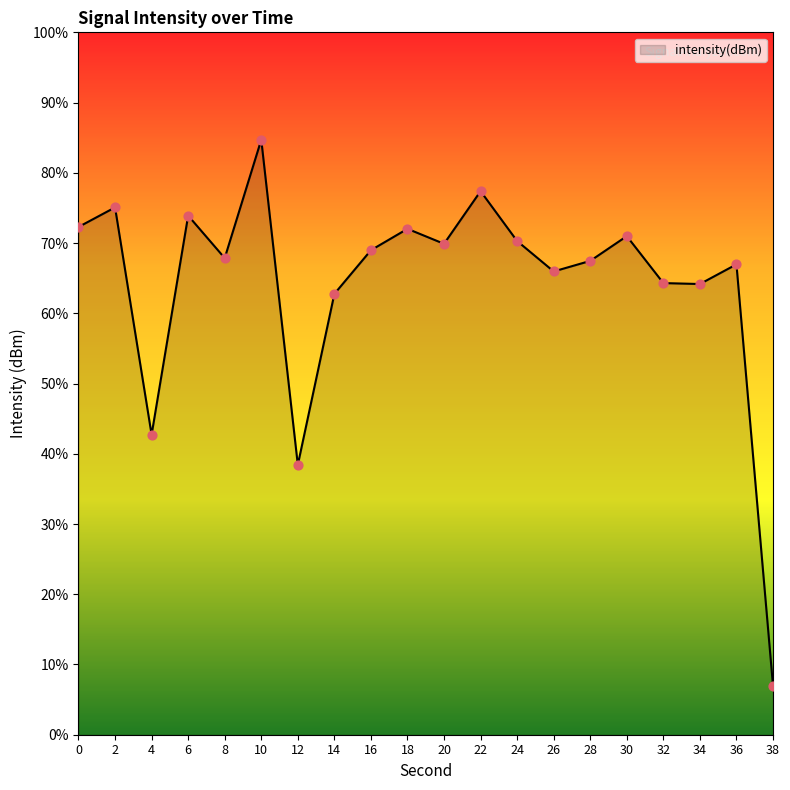

What is the change in value from 6 to 38?

-33.5